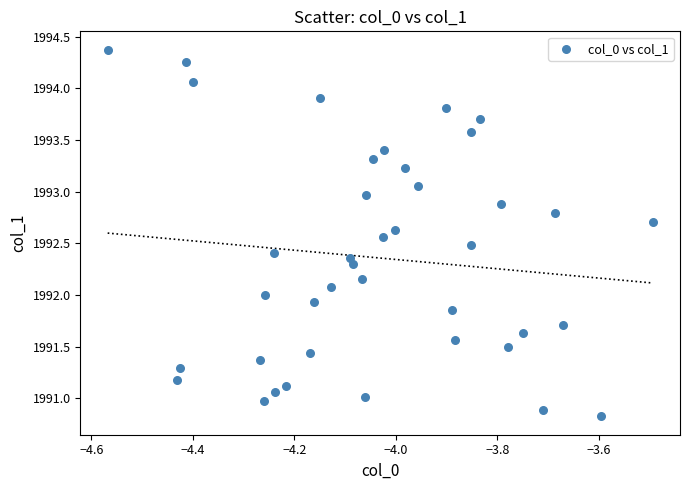

What is the range of X values (max minus min)?

1.1